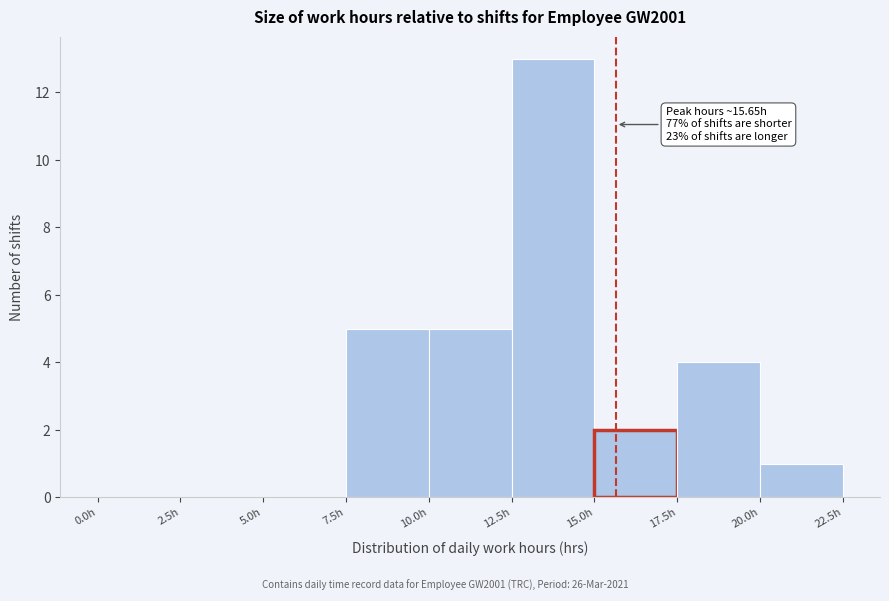

Over which range of the x-axis is the bar tallest?

12.5 to 15.0